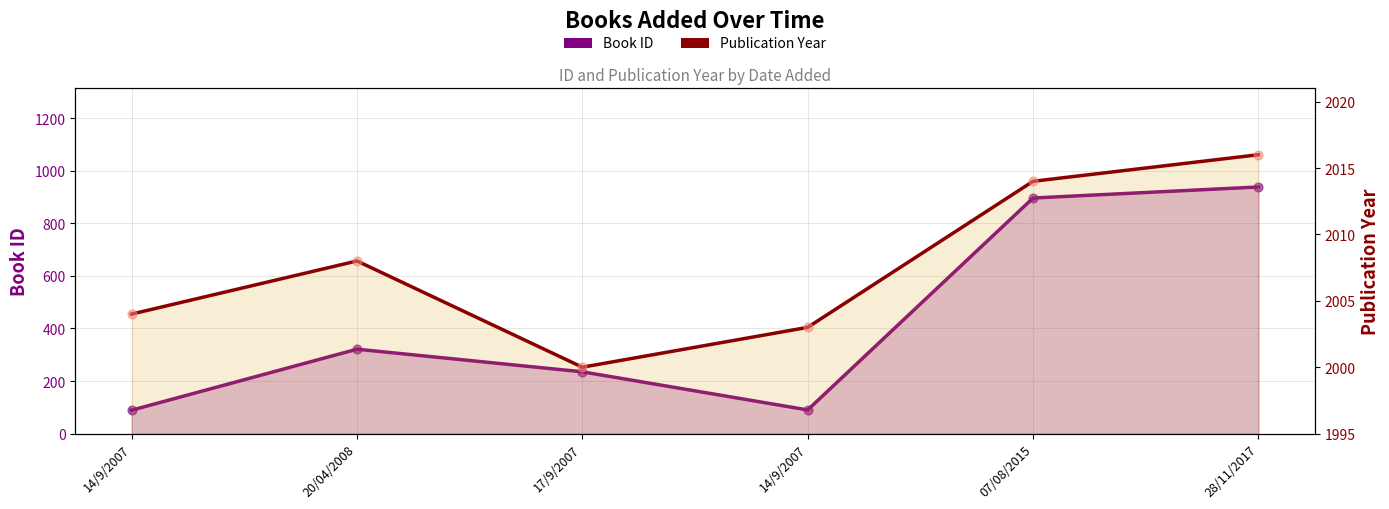

What is the total value across all series at 17/9/2007?

2235